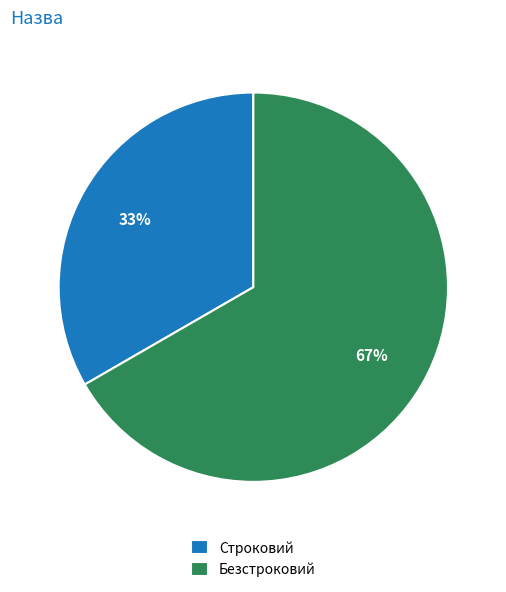

To the nearest percent, what percentage of the pie is Безстроковий?

67%